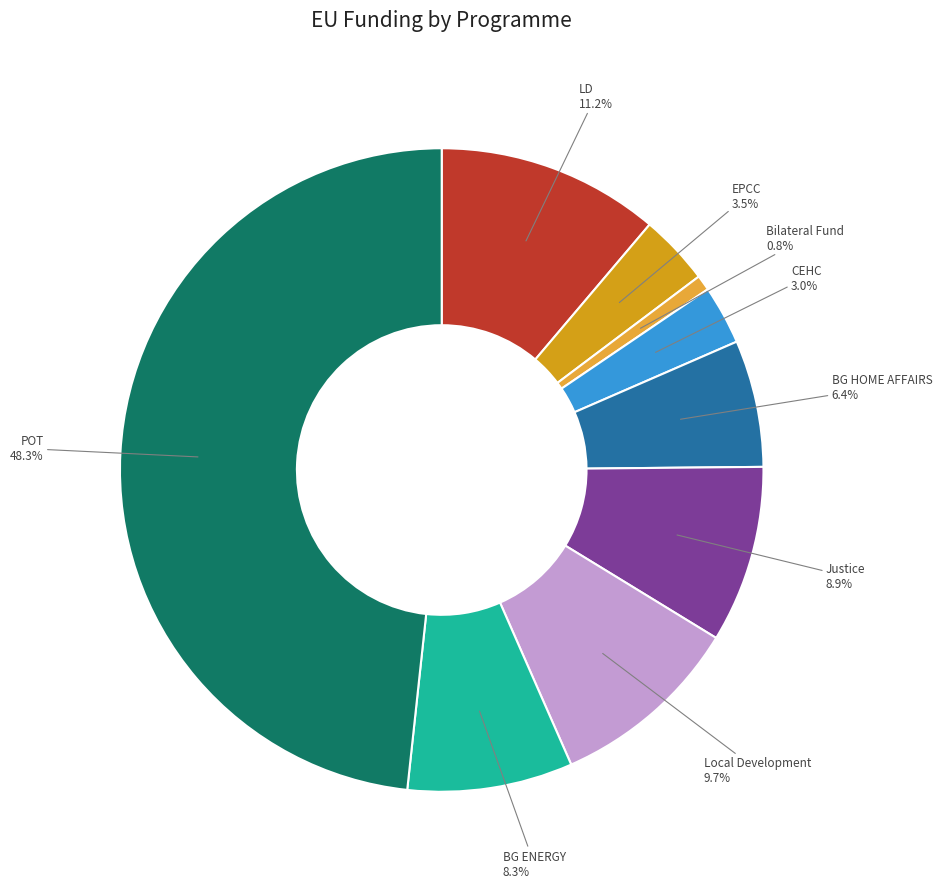

How many segments does this pie chart have?

9